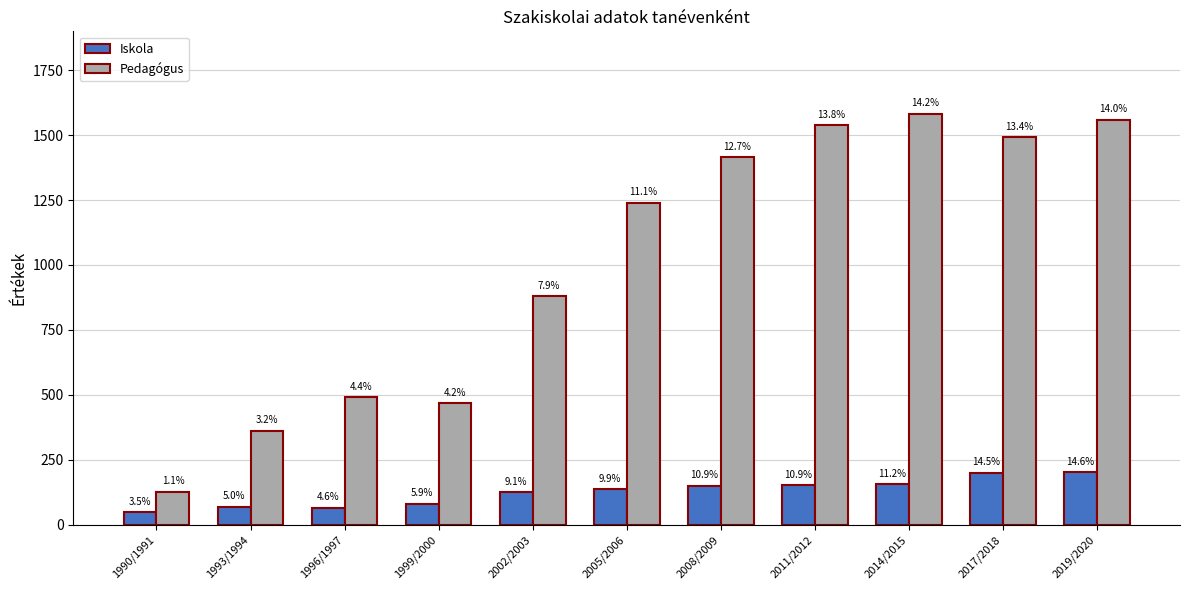

Where does the Pedagógus series first go above 1239?

2008/2009